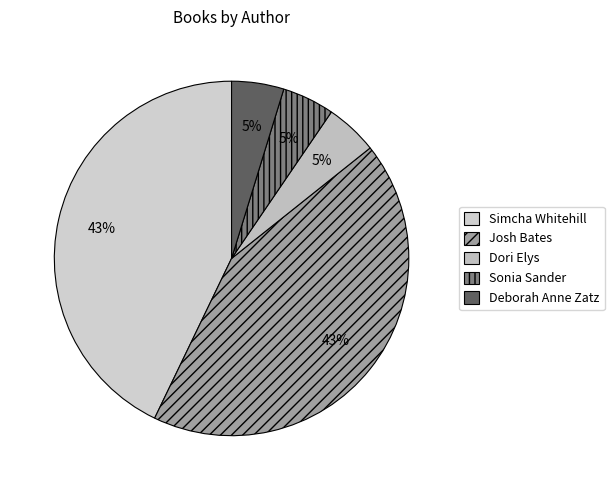

True or false: Dori Elys accounts for 5% of the total.

True